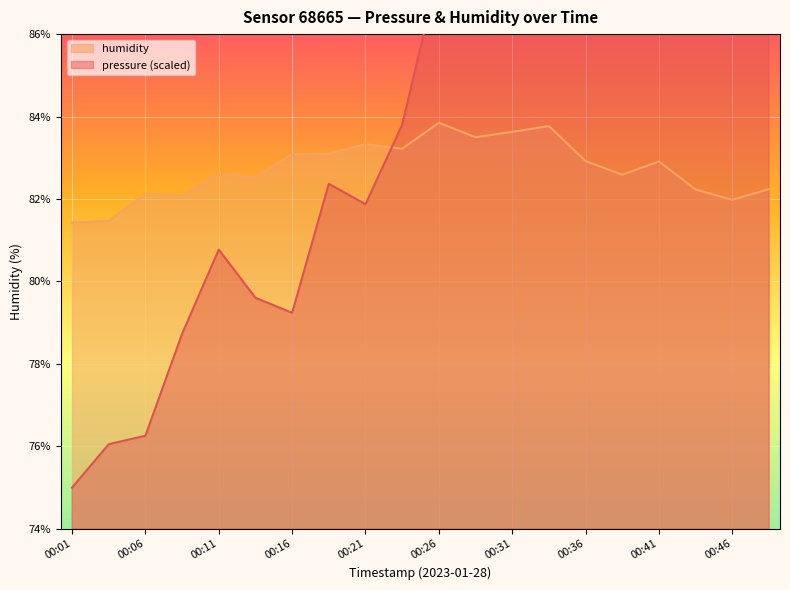

Is the value of pressure at 00:41 greater than the value of humidity at 00:08?

Yes